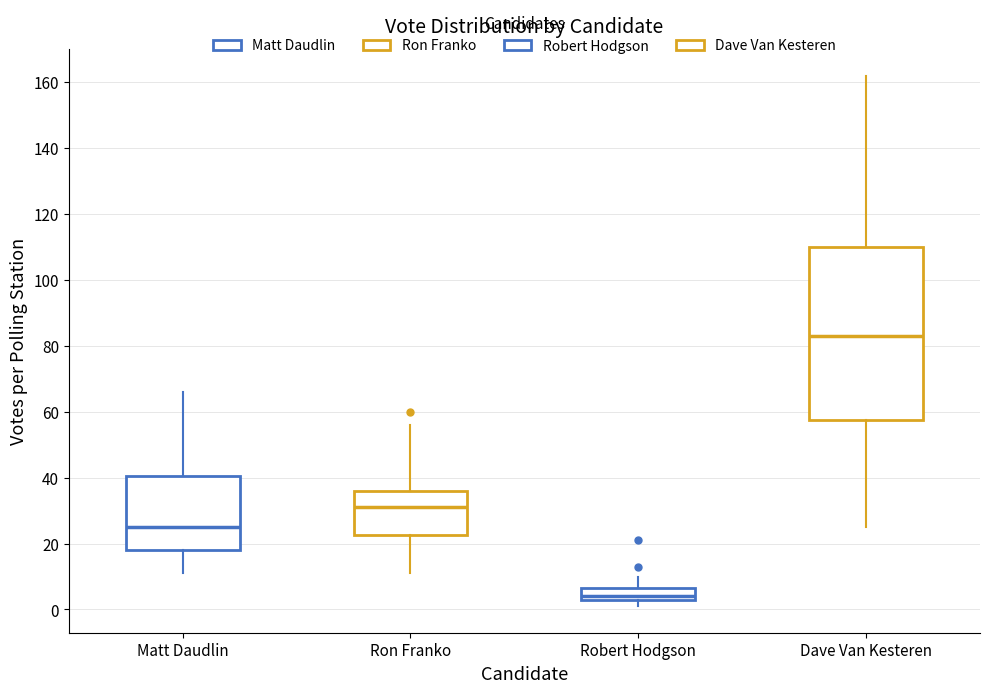

Reading left to right, read every box against the y-axis: the position of its median line, the range the box covers, and the ends of its whiskers. The values are not printed on the chart, so give them approximately, as read against the axis.

Matt Daudlin: median 26, box 18 to 40, whiskers 12 to 66
Ron Franko: median 32, box 22 to 36, whiskers 12 to 56
Robert Hodgson: median 4 (just above the box's lower edge), box 4 to 6, whiskers 2 to 10
Dave Van Kesteren: median 84, box 58 to 110, whiskers 26 to 162